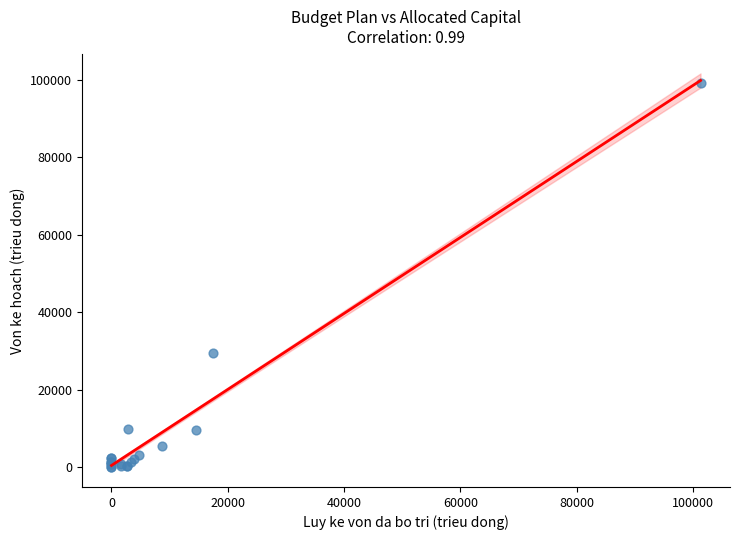

What Y value in the scatter plot is closest to 49531?

29598.0